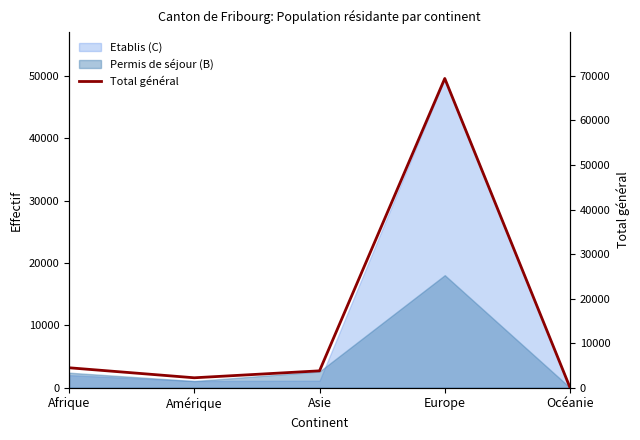

List the labels in order of value, smallest first.

Océanie, Amérique, Asie, Afrique, Europe